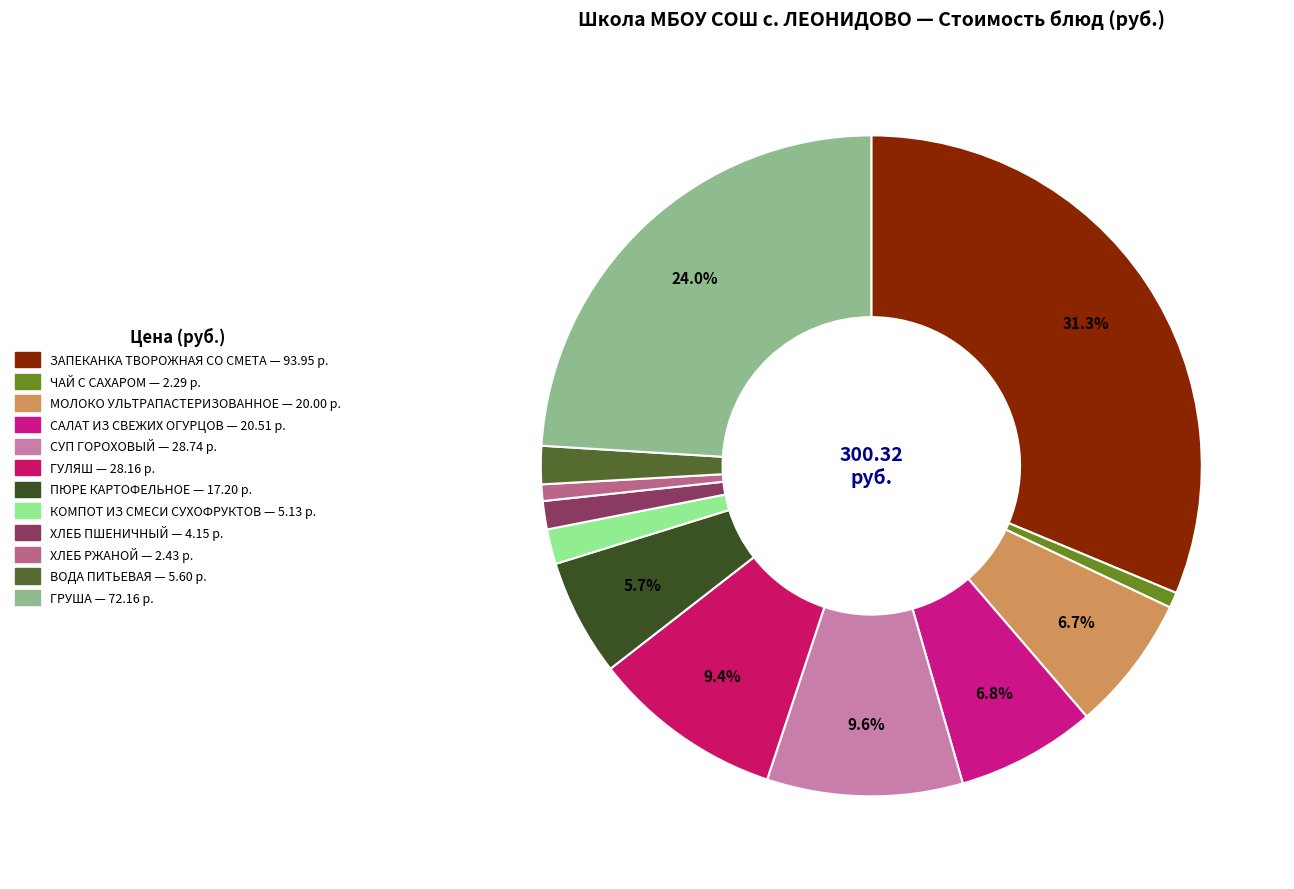

Count the number of slices in the pie.

12